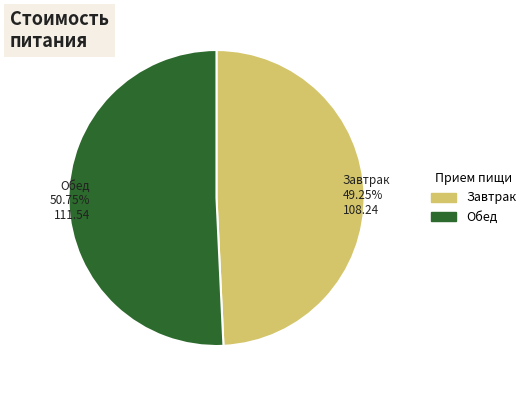

Which slice represents more than half of the pie?

Обед